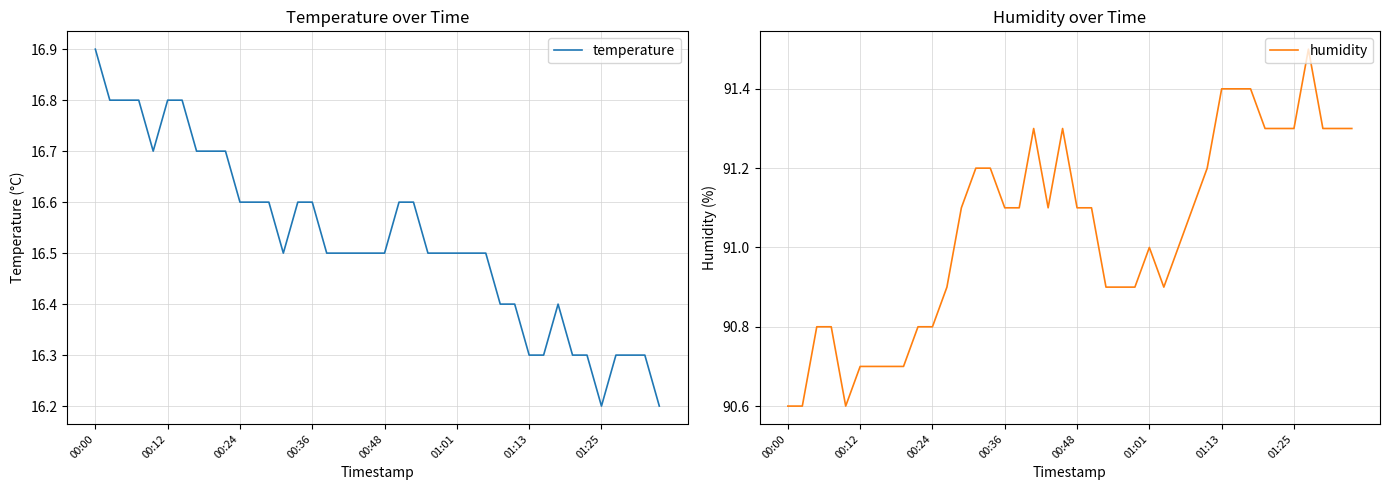

Which series has the largest total across all categories?

humidity